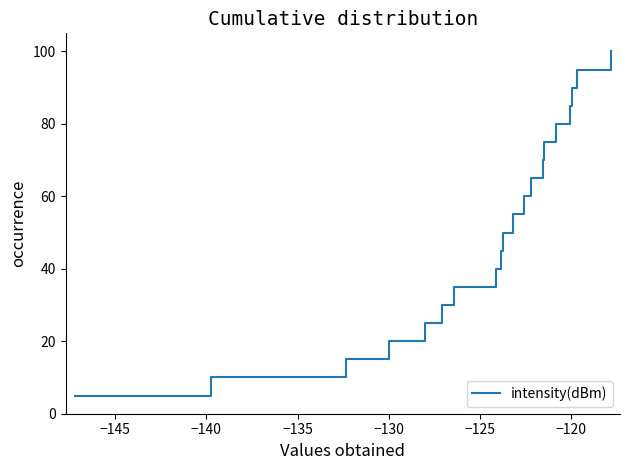

What is the minimum value shown in the chart?

5.0